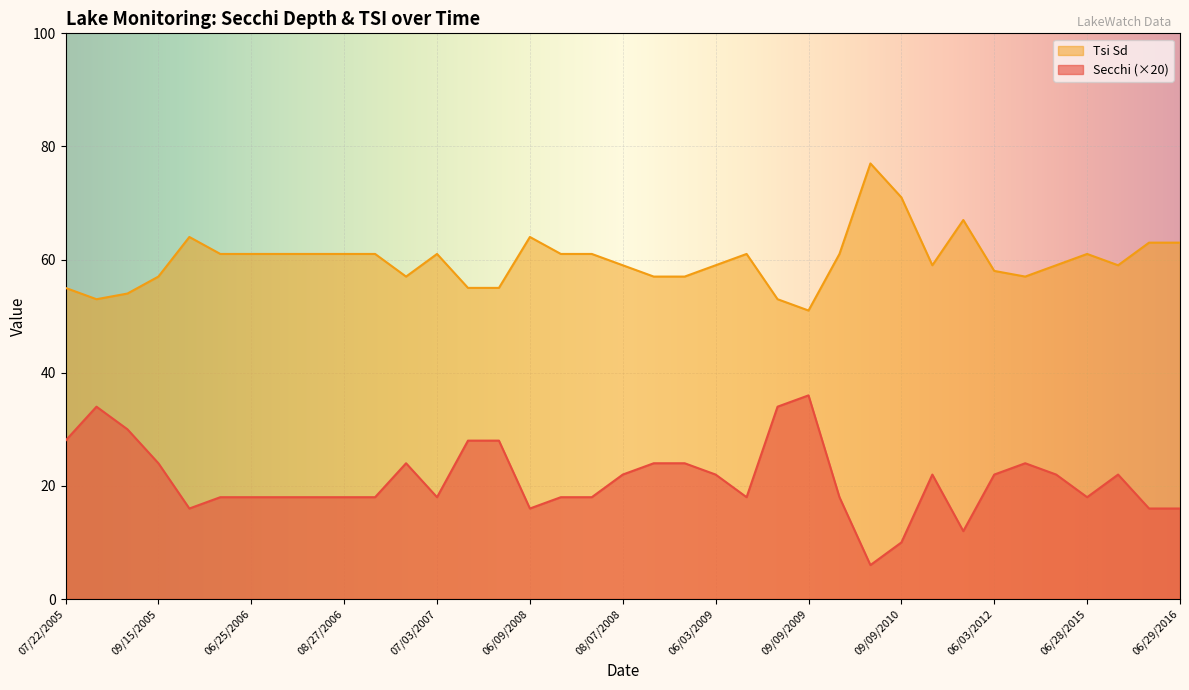

True or false: Secchi and Tsi_Sd intersect in this chart.

False